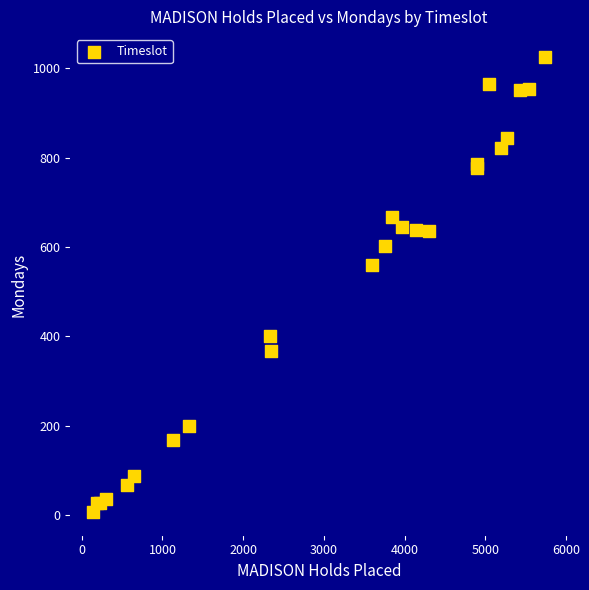

What Y value in the scatter plot is closest to 516?

559